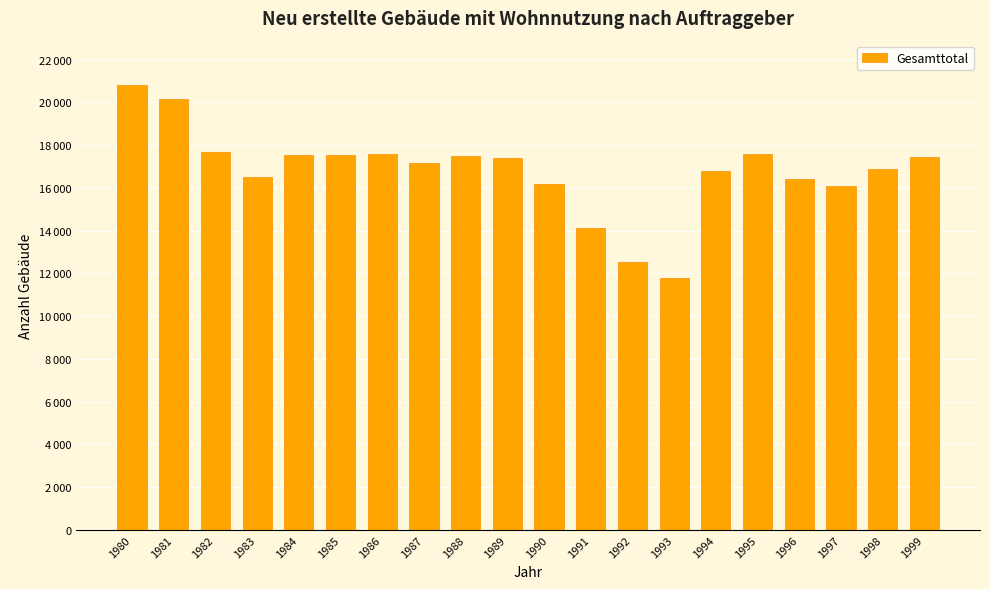

The value at 1989 is 11641. True or false?

False